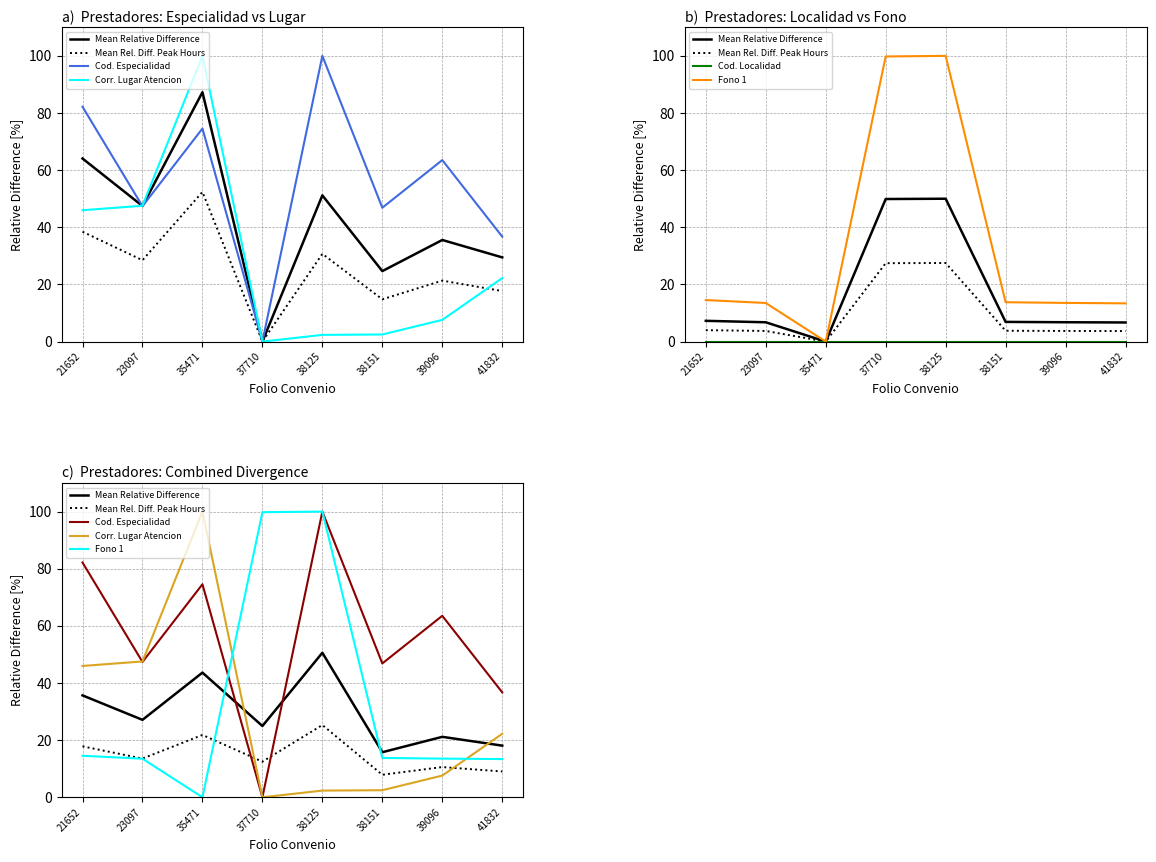

Rank the series at 37710 from highest to lowest value.

Fono 1, Mean Relative Difference, Mean Rel. Diff. Peak Hours, Cod. Especialidad, Corr. Lugar Atencion, Cod. Localidad